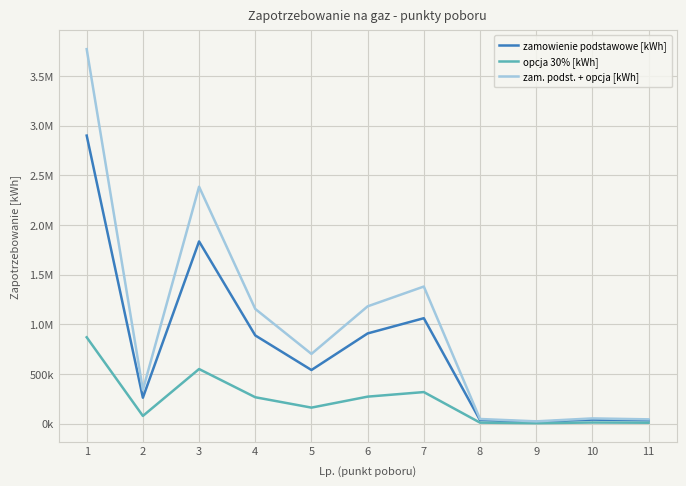

Rank the categories by zam. podst. + opcja [kWh] value from lowest to highest.

9, 11, 8, 10, 2, 5, 4, 6, 7, 3, 1